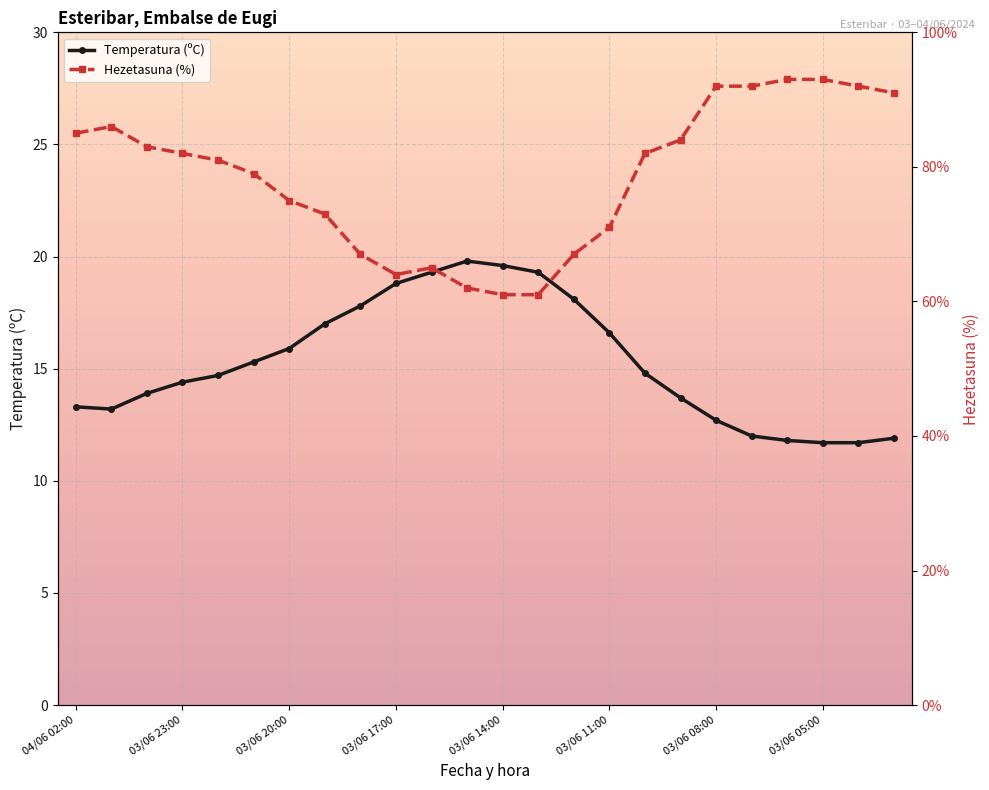

Where is the first local minimum for Hezetasuna (%)?

03/06 17:00